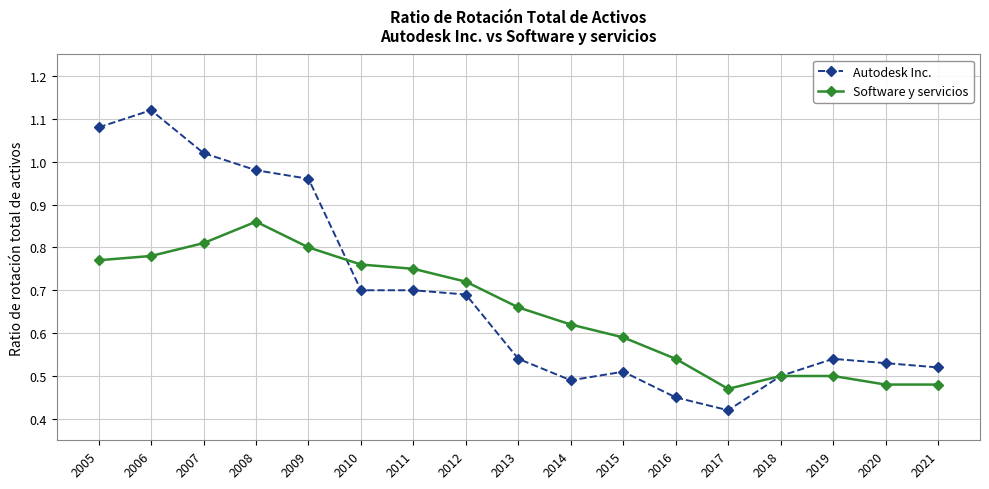

At which category does the chart reach its peak across all series?

2006